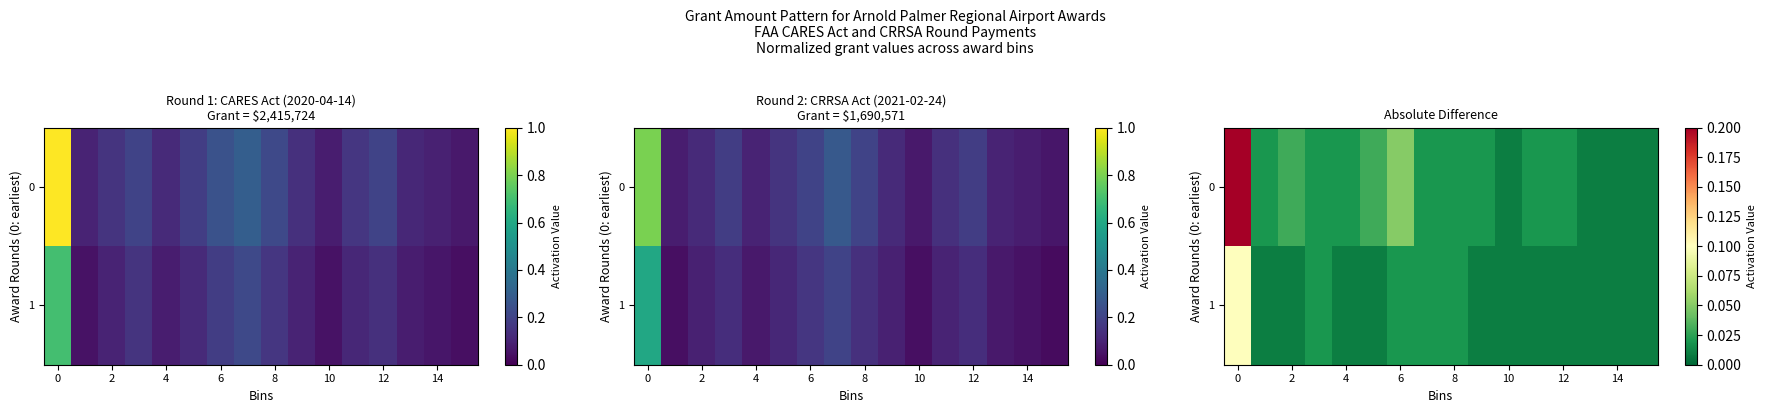

Which category has the lowest value across all series?

10